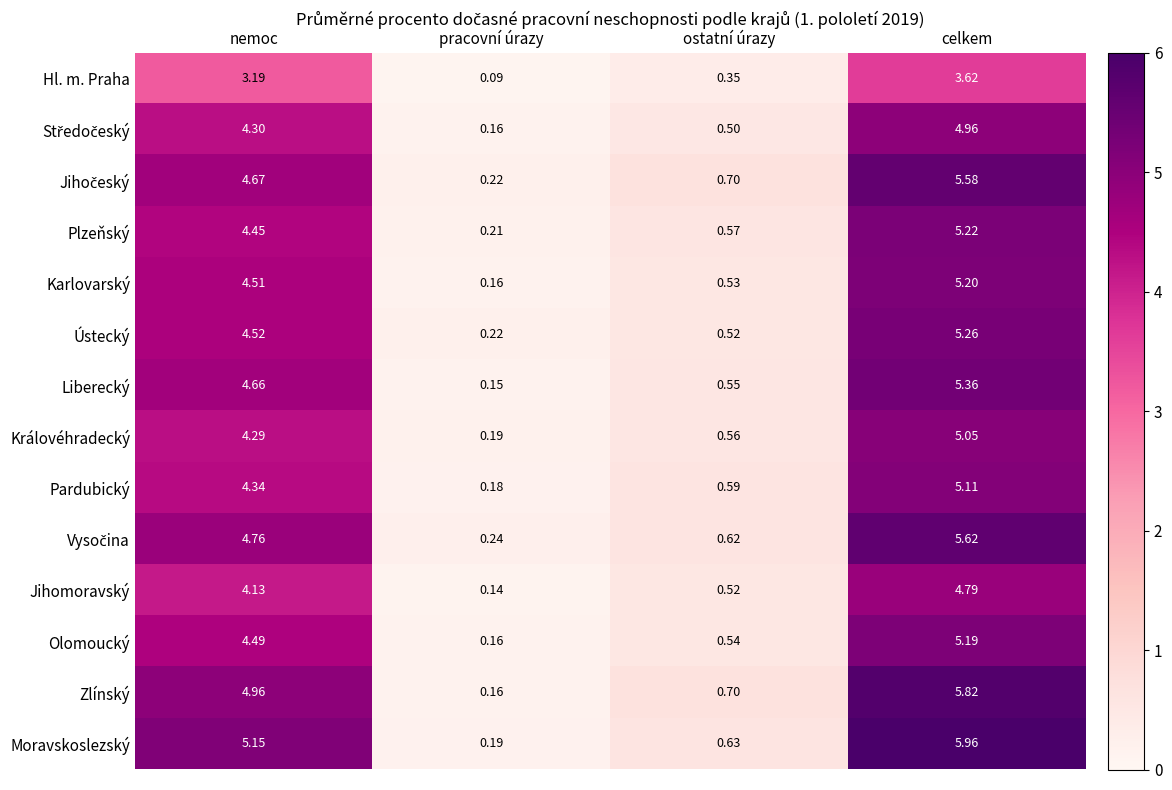

Which series has the widest spread of values?

Moravskoslezský